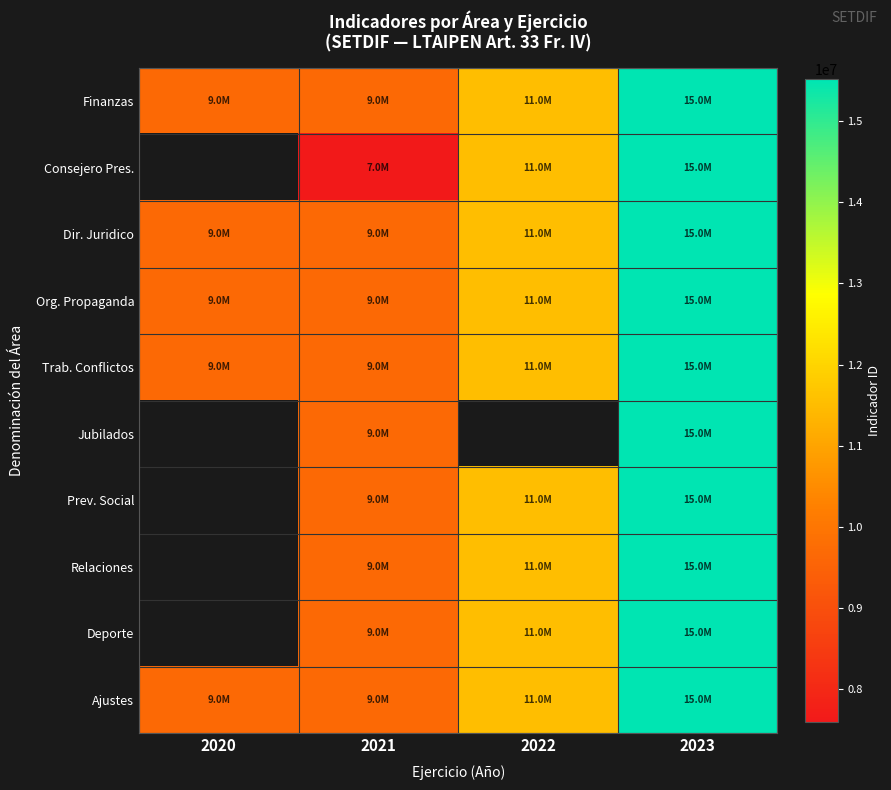

List the series in order of their overall mean, highest first.

Finanzas, Consejero Pres., Dir. Juridico, Trab. Conflictos, Jubilados, Prev. Social, Relaciones, Deporte, Ajustes, Org. Propaganda